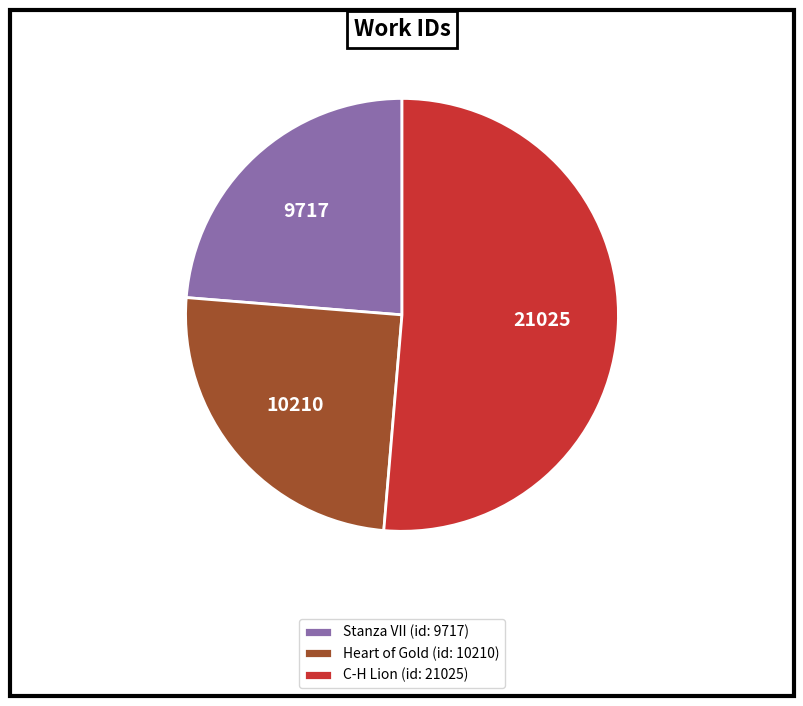

Rank the categories by value from highest to lowest.

C-H Lion (id: 21025), Heart of Gold (id: 10210), Stanza VII (id: 9717)